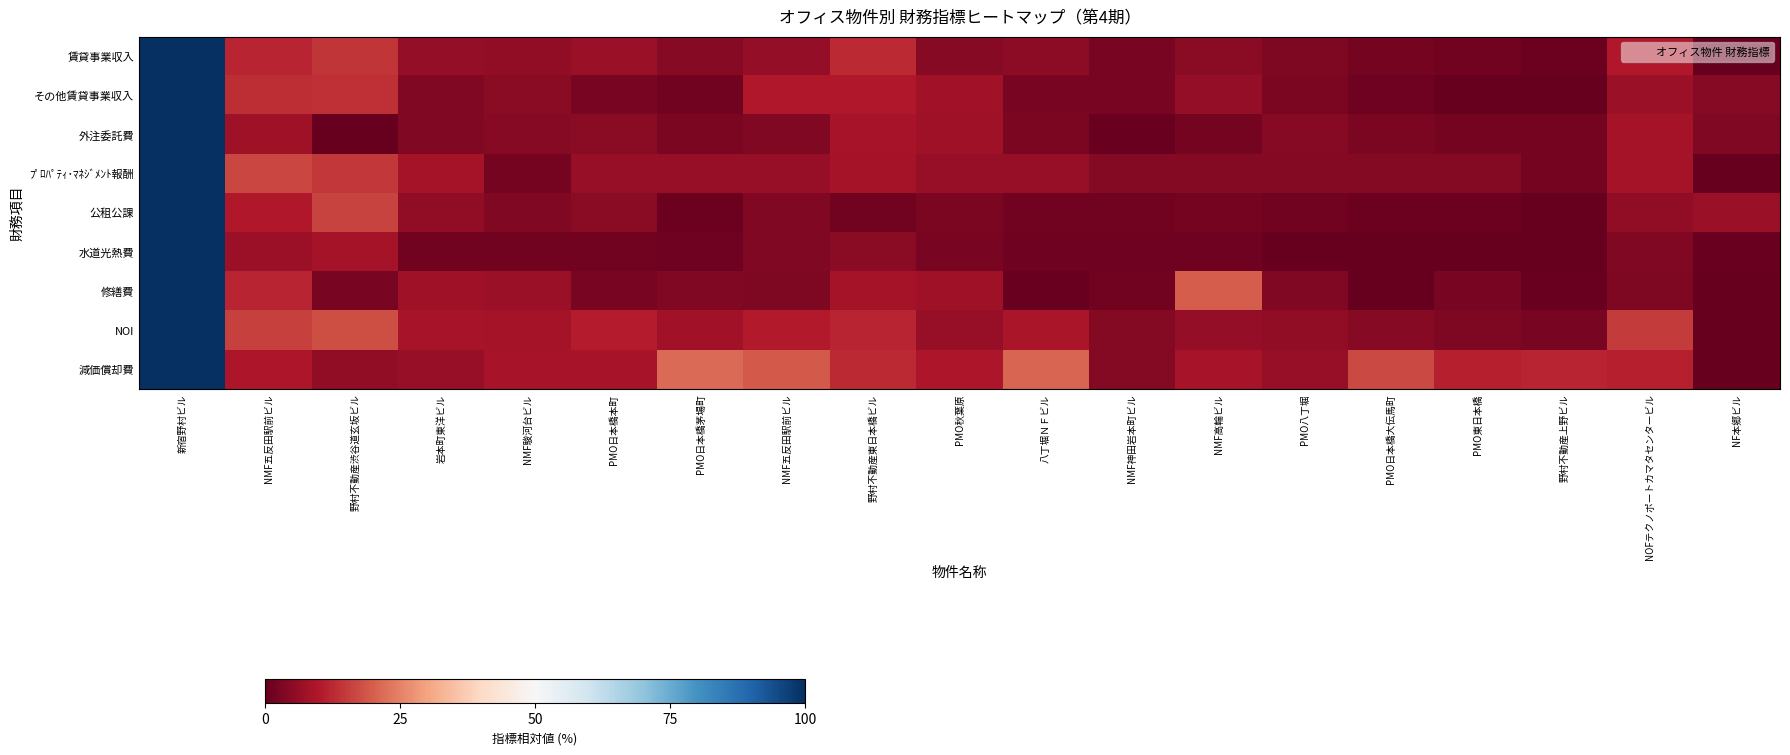

At how many categories does at least one series exceed 8?

16